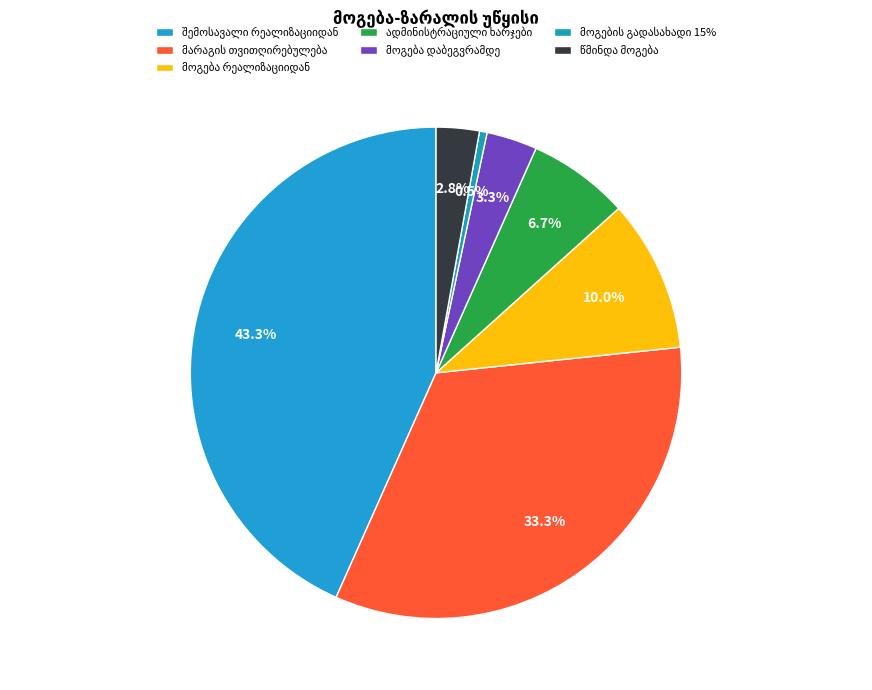

Approximately how many times larger is the value at მოგება დაბეგვრამდე compared to მოგება რეალიზაციიდან?

0.3